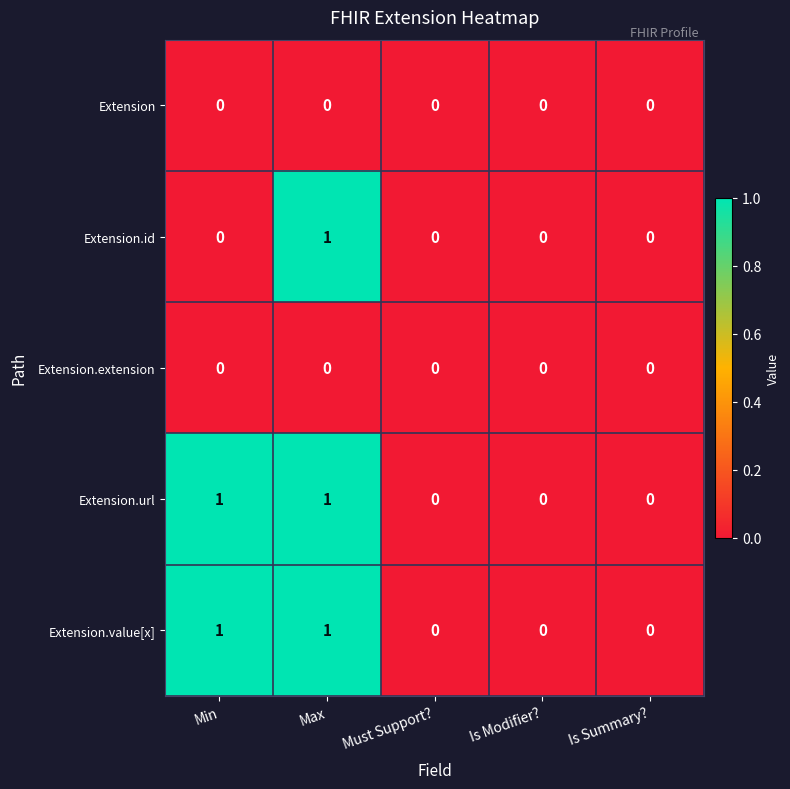

True or false: Extension.extension has a value of 0 at Max.

True